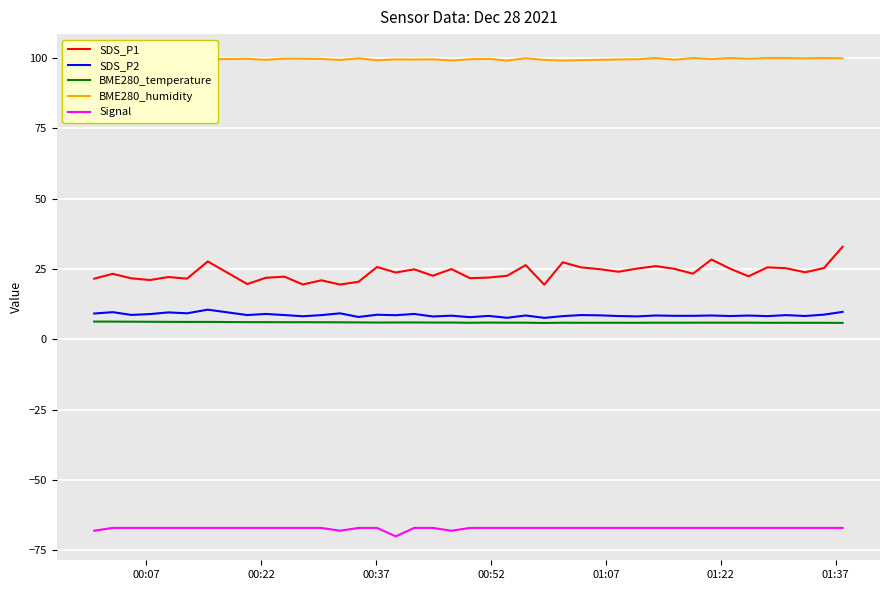

Reading left to right, extract all data points from this chart.

SDS_P1: 21.6	23.3	21.7	21.1	22.2	21.6	27.7	19.7	21.9	22.3	19.5	21.0	19.5	20.5	25.7	23.8	24.9	22.6	25.0	21.8	22.0	22.6	26.4	19.4	27.4	25.6	24.9	24.1	25.2	26.1	25.1	23.4	28.4	25.1	22.4	25.6	25.3	23.9	25.4	32.9
SDS_P2: 9.2	9.7	8.7	9.0	9.6	9.3	10.6	8.7	9.1	8.7	8.2	8.6	9.3	8.0	8.8	8.6	9.1	8.2	8.4	7.9	8.3	7.7	8.5	7.7	8.3	8.7	8.6	8.3	8.2	8.5	8.4	8.4	8.5	8.3	8.5	8.3	8.6	8.3	8.8	9.8
BME280_temperature: 6.3	6.3	6.3	6.3	6.2	6.2	6.2	6.1	6.1	6.1	6.1	6.1	6.1	6.0	6.0	6.0	6.0	6.0	6.0	5.9	6.0	5.9	5.9	5.8	5.9	5.9	5.9	5.9	5.9	5.9	5.9	5.9	6.0	6.0	6.0	5.9	5.9	5.9	5.9	5.9
BME280_humidity: 100.0	99.5	99.8	100.0	99.7	99.8	99.6	99.7	99.3	99.8	99.8	99.7	99.3	99.9	99.2	99.5	99.5	99.5	99.1	99.6	99.7	99.1	99.9	99.3	99.1	99.2	99.4	99.5	99.6	100.0	99.4	100.0	99.6	100.0	99.8	100.0	100.0	99.9	100.0	99.9
Signal: -68.0	-67.0	-67.0	-67.0	-67.0	-67.0	-67.0	-67.0	-67.0	-67.0	-67.0	-67.0	-68.0	-67.0	-67.0	-70.0	-67.0	-67.0	-68.0	-67.0	-67.0	-67.0	-67.0	-67.0	-67.0	-67.0	-67.0	-67.0	-67.0	-67.0	-67.0	-67.0	-67.0	-67.0	-67.0	-67.0	-67.0	-67.0	-67.0	-67.0